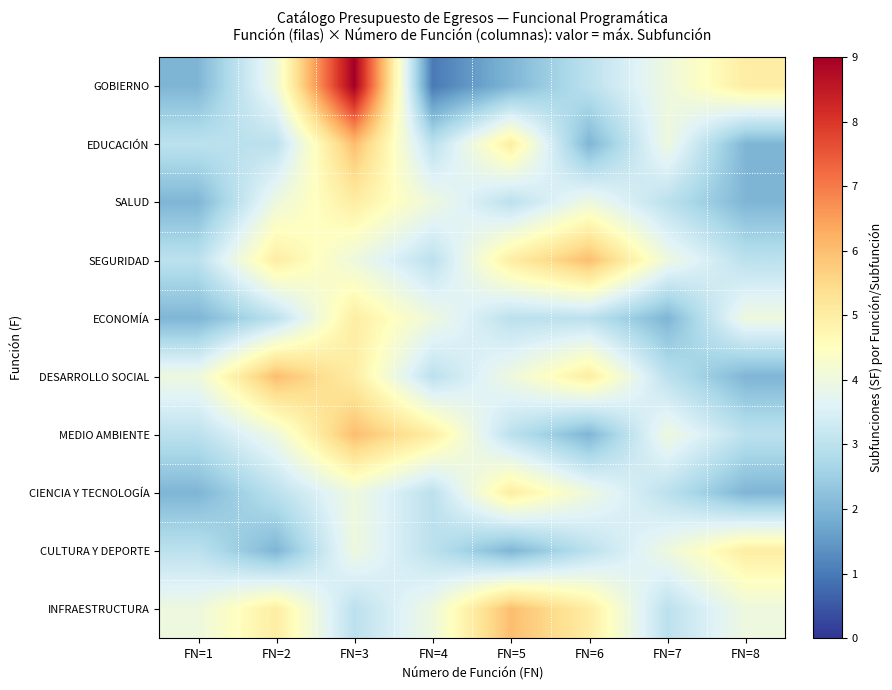

Which category has the lowest value across all series?

FN=4